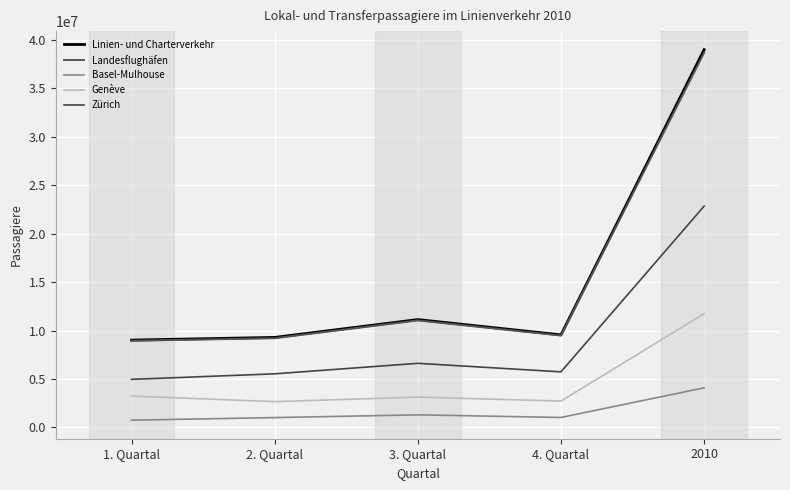

Reading right to left, list all the values displayed in this chart.

Linien- und Charterverkehr: 2010=39009046	4. Quartal=9559169	3. Quartal=11136550	2. Quartal=9294863	1. Quartal=9018464
Landesflughäfen: 2010=38691261	4. Quartal=9485630	3. Quartal=11049394	2. Quartal=9208845	1. Quartal=8947392
Basel-Mulhouse: 2010=4087931	4. Quartal=1027444	3. Quartal=1298570	2. Quartal=1015495	1. Quartal=746422
Genève: 2010=11748972	4. Quartal=2720382	3. Quartal=3131335	2. Quartal=2660547	1. Quartal=3236708
Zürich: 2010=22854358	4. Quartal=5737804	3. Quartal=6619489	2. Quartal=5532803	1. Quartal=4964262